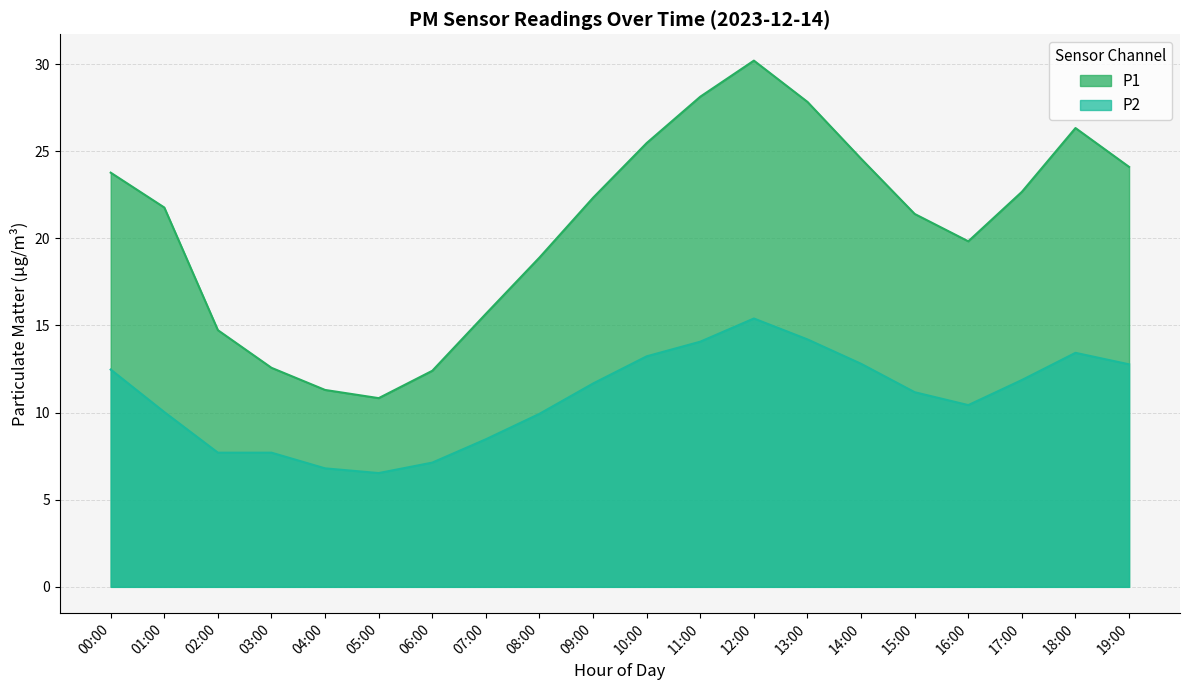

List the series in order of their peak value, lowest first.

P2, P1